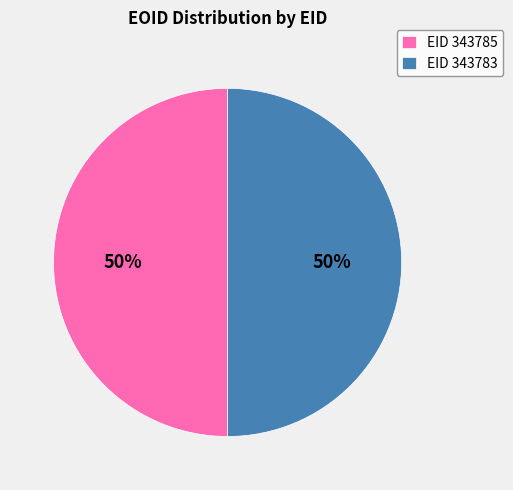

Combined, do EID 343783 and EID 343785 account for over 50%?

Yes